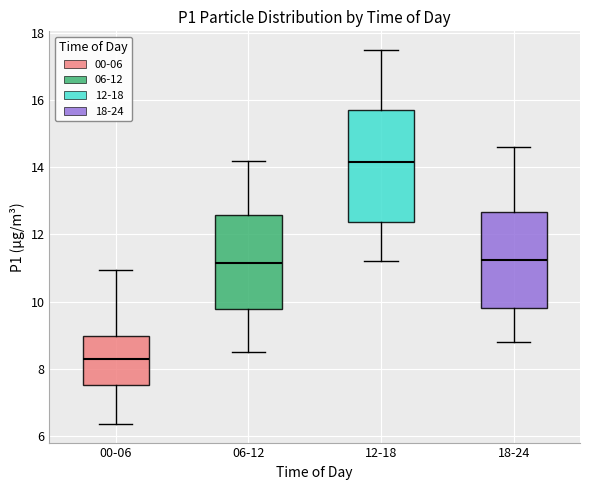

Where is the upper edge of the box for 00-06 on the y-axis? The values are not printed on the chart, so give them approximately, as read against the axis.

9.0